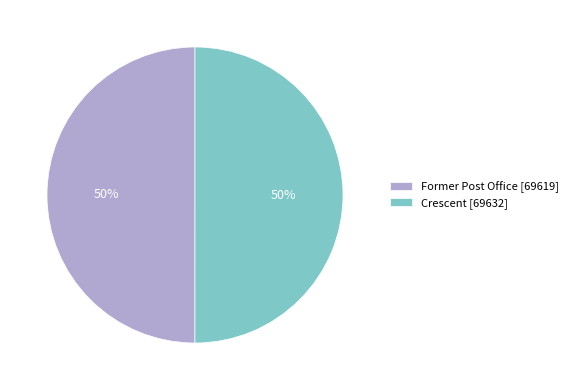

To the nearest percent, what is the combined percentage of Former Post Office and Crescent?

100%